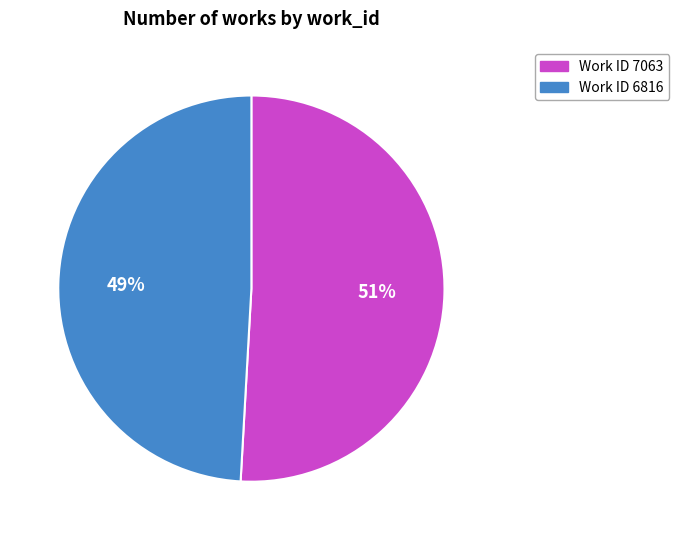

The Work ID 7063 slice represents 51% of the pie. True or false?

True